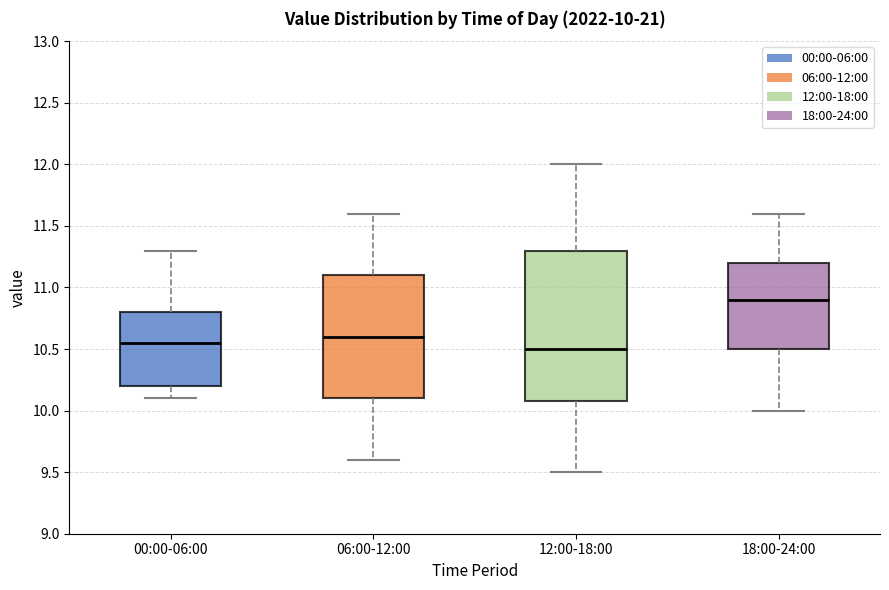

Comparing the boxes themselves (not the whiskers), which one is the tallest?

12:00-18:00